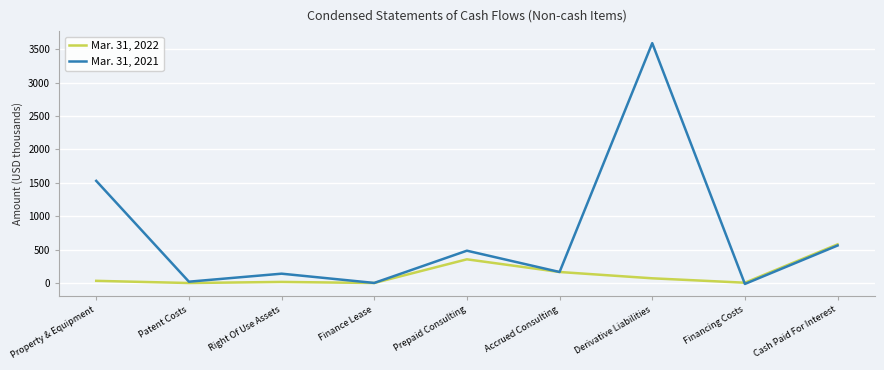

What is the average value of the Mar. 31, 2021 series?

719.8